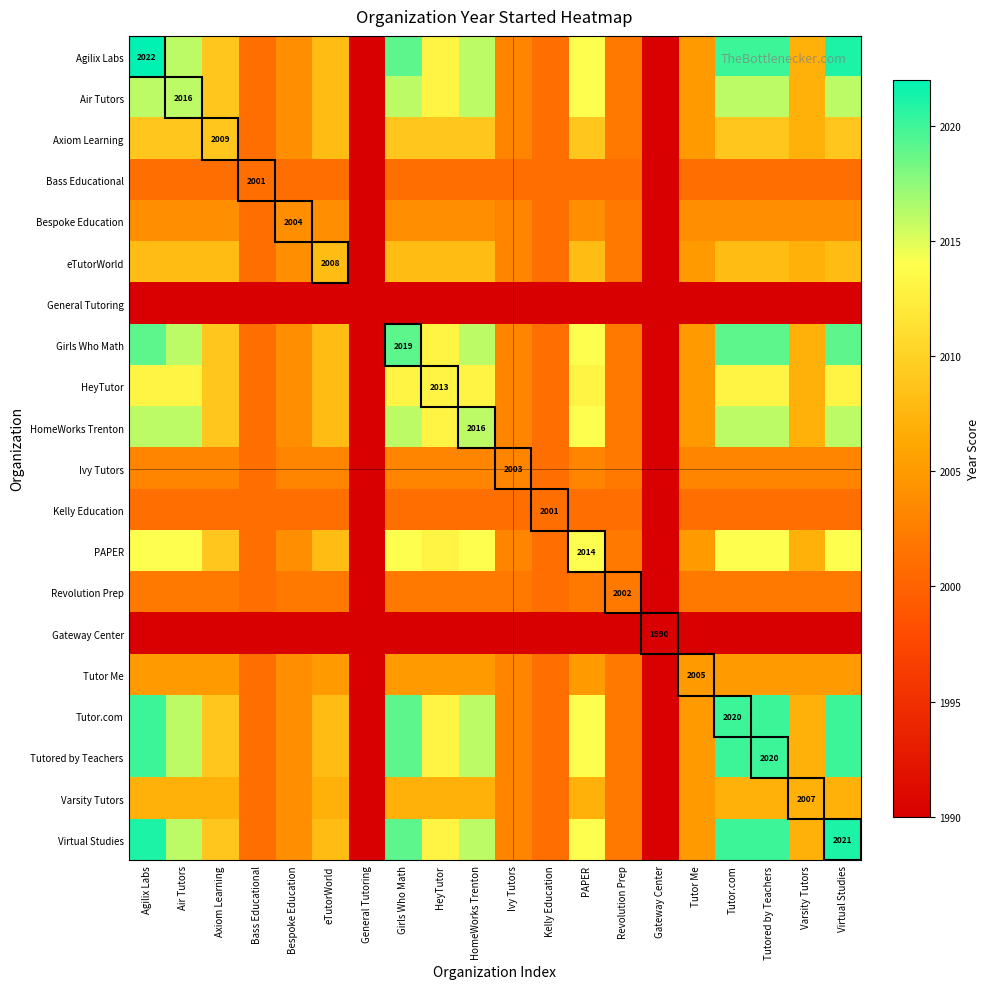

How many values in the Girls Who Math series are below 2009?

10